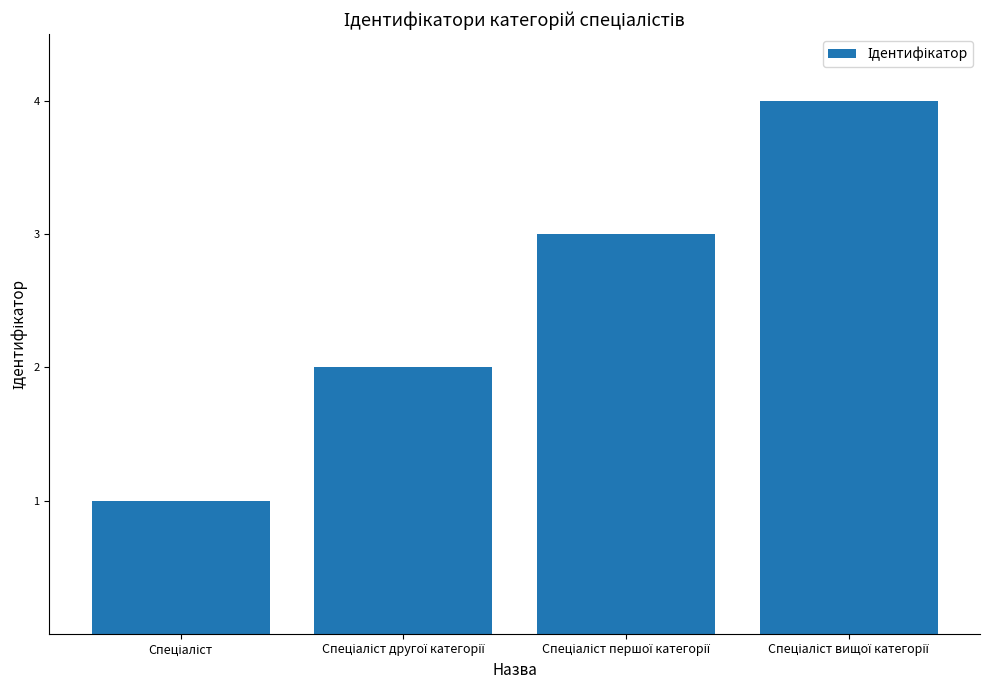

What is the difference between the maximum and minimum values?

3